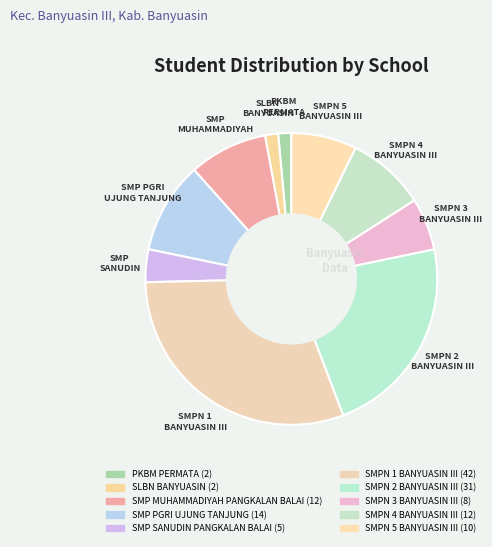

True or false: SMPN 5 BANYUASIN III accounts for 7% of the total.

True